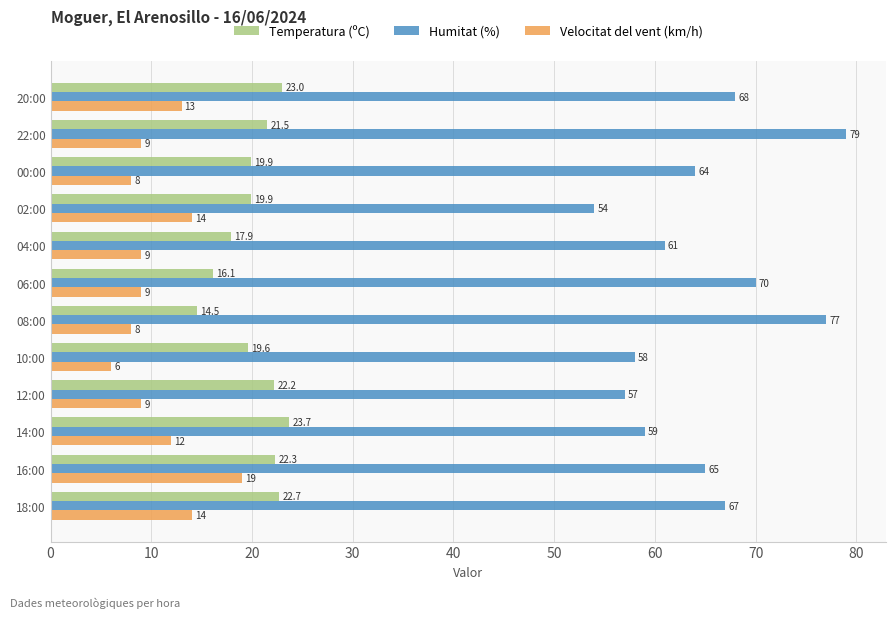

How many data points in Temperatura (ºC) are less than 21?

6